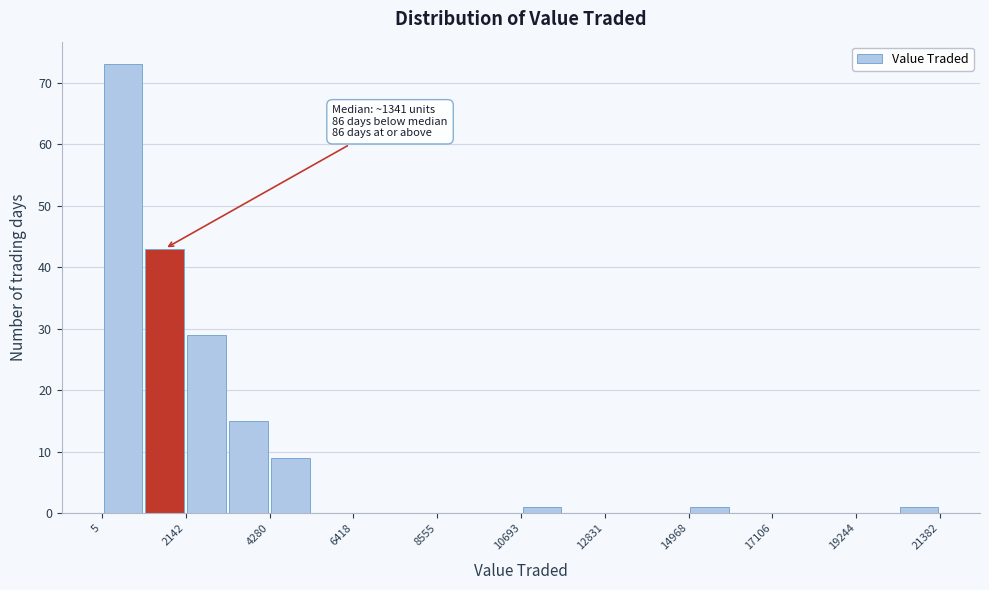

Read against the x-axis, roughly where is the centre of the tallest bar?

500